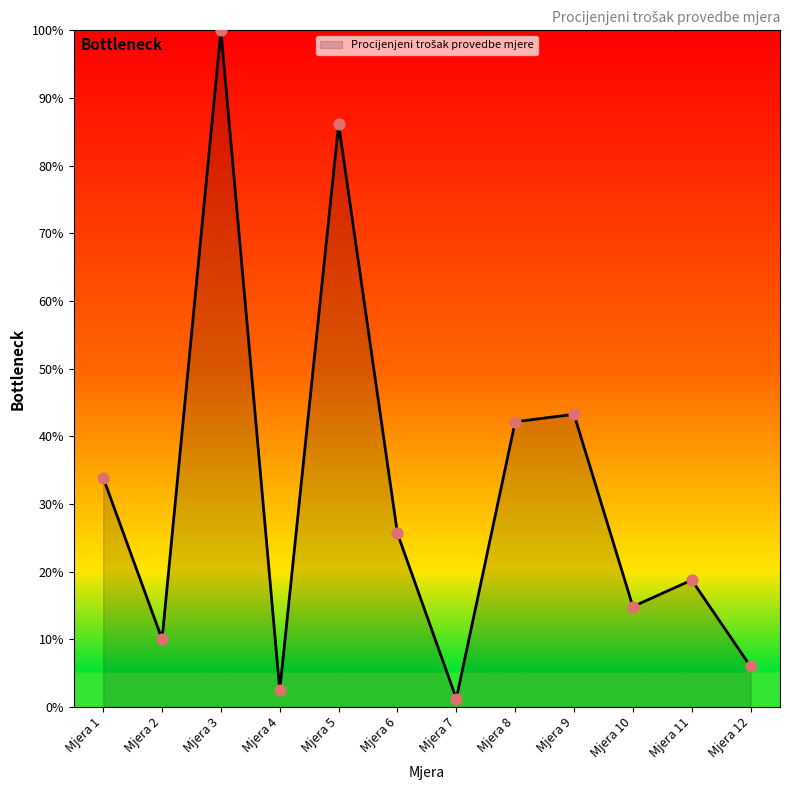

What is the ratio of the value at Mjera 6 to the value at Mjera 9?

0.6